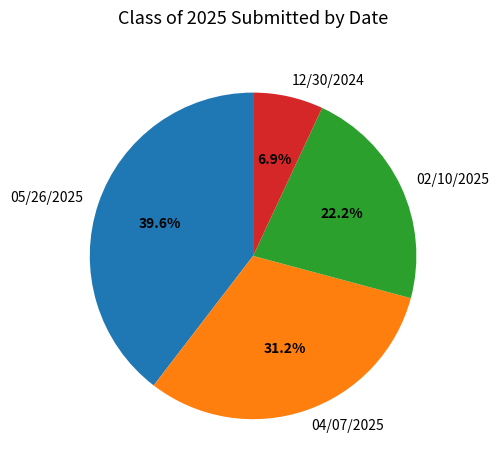

Which slice is the smallest?

12/30/2024